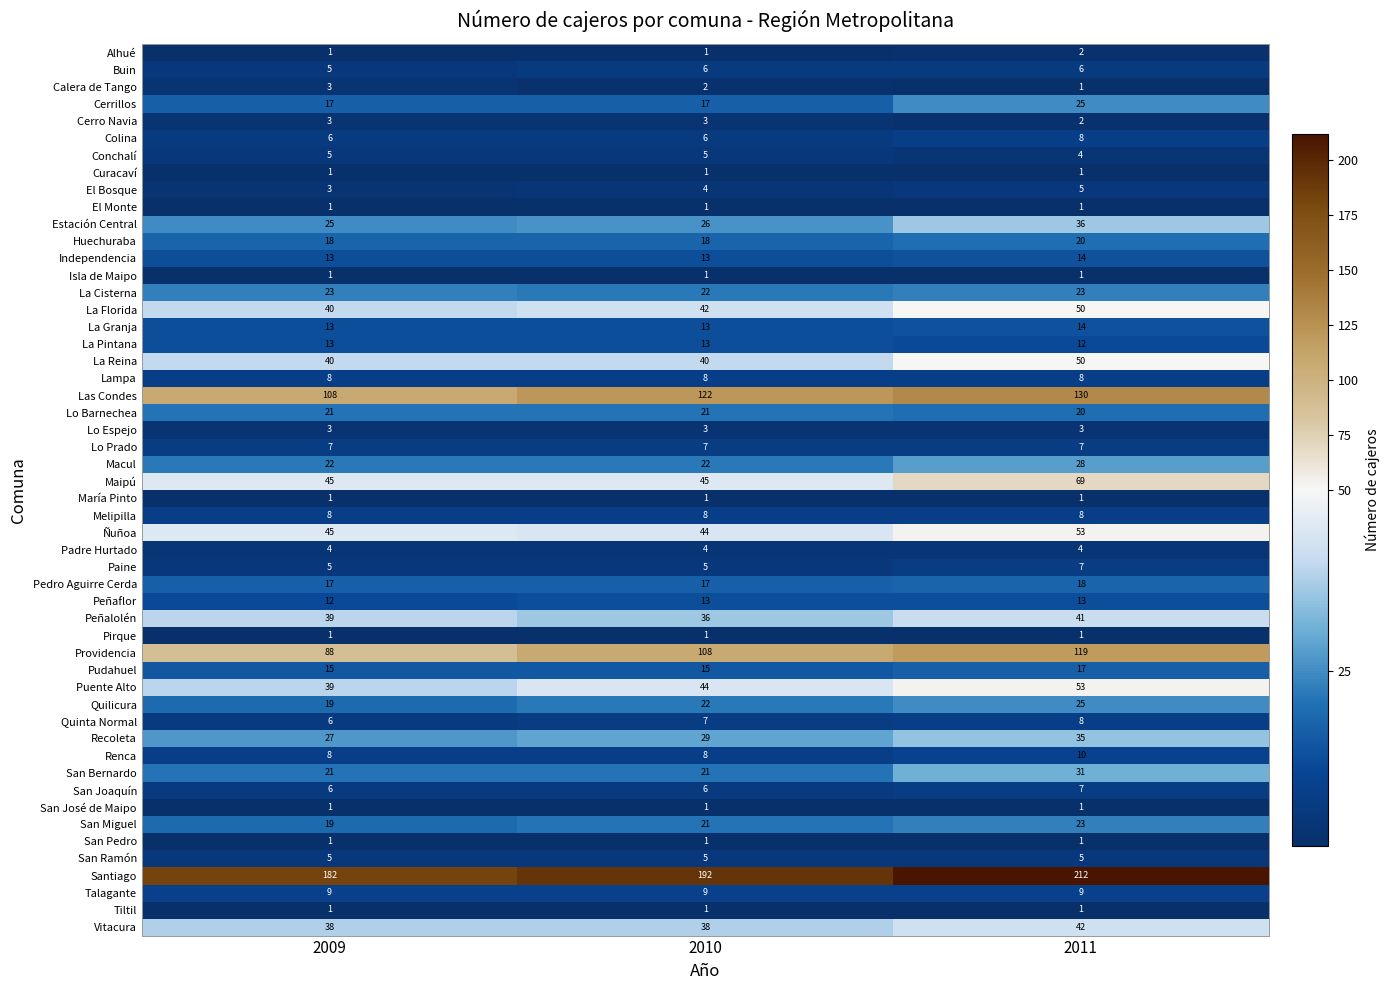

Is the value of Maipú at 2010 greater than the value of Cerrillos at 2009?

Yes